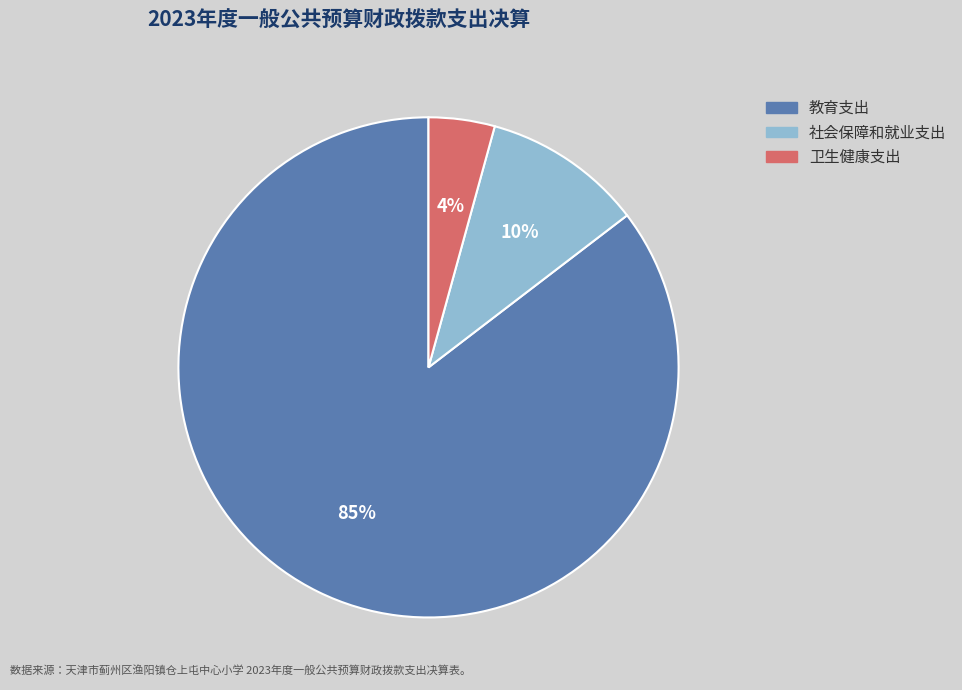

Which slice is the largest?

教育支出